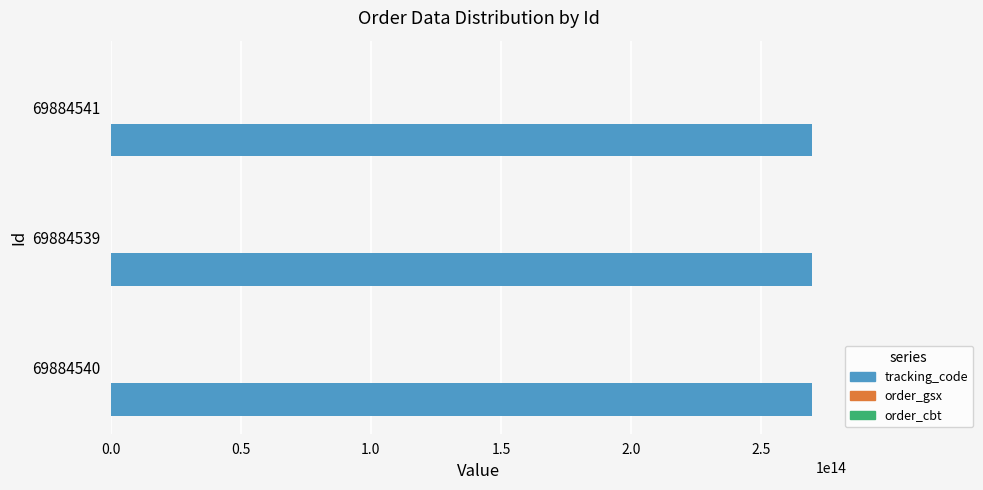

The value of tracking_code at 69884541 is 395219316082484. True or false?

False